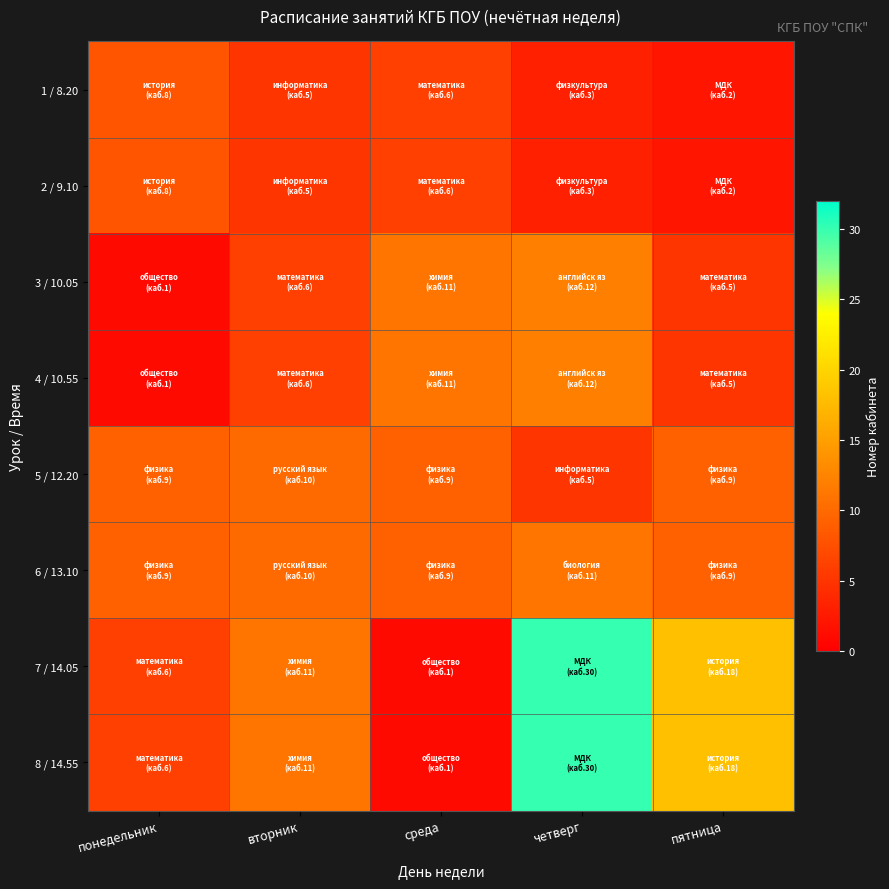

What is the spread (max minus min) of values at пятница?

16